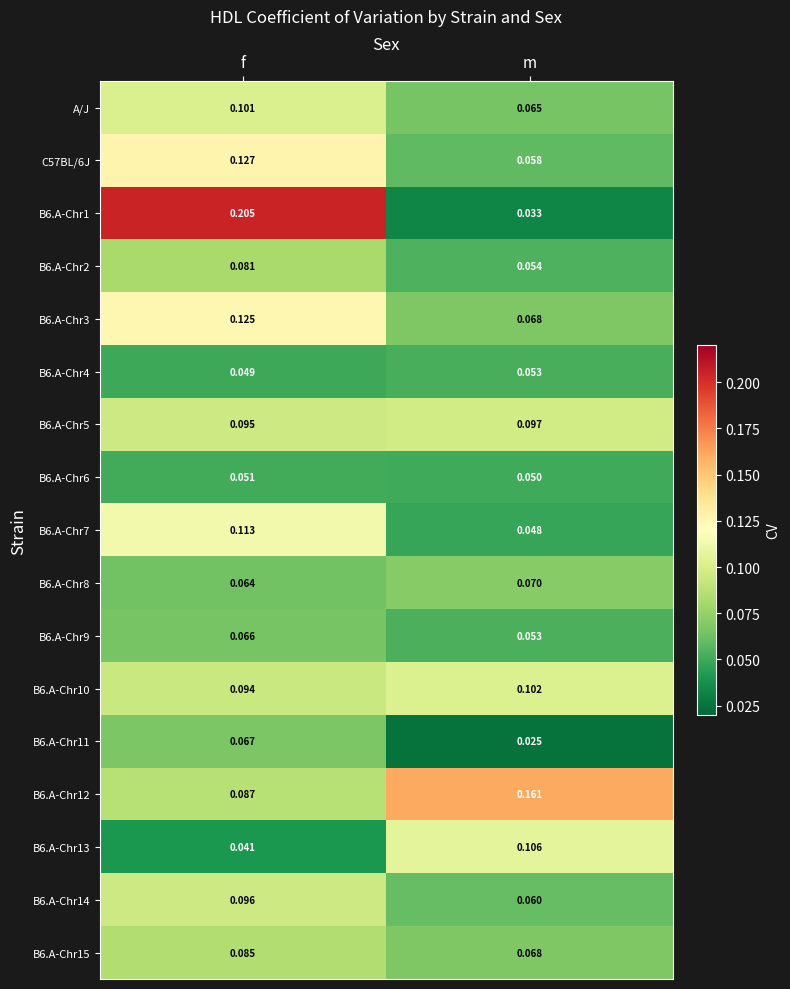

How many distinct data groups are displayed?

17